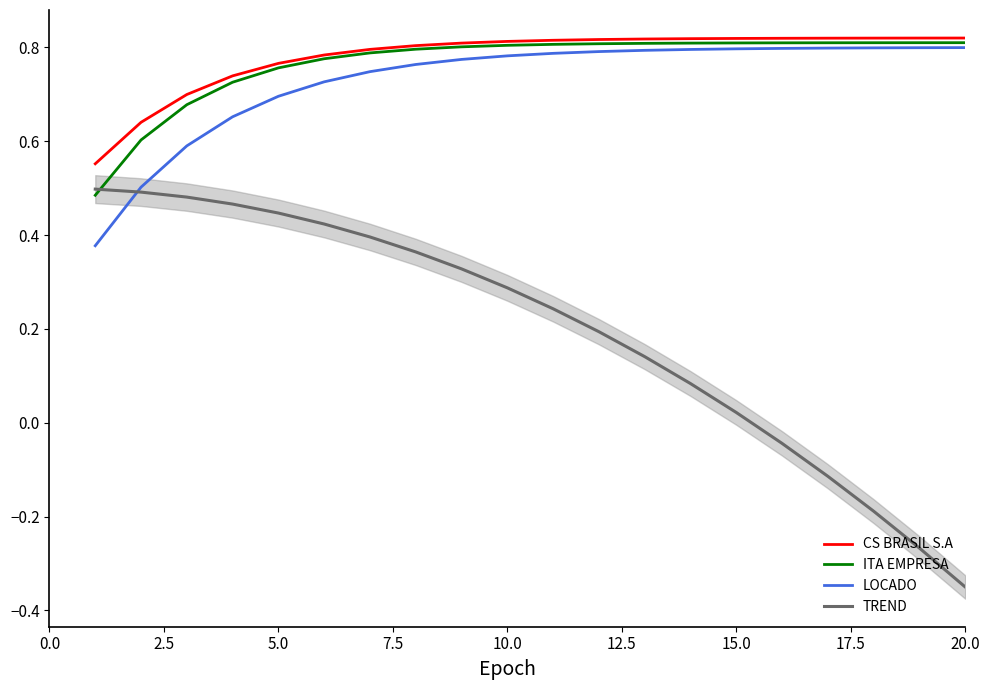

Which series has the widest spread of values?

TREND